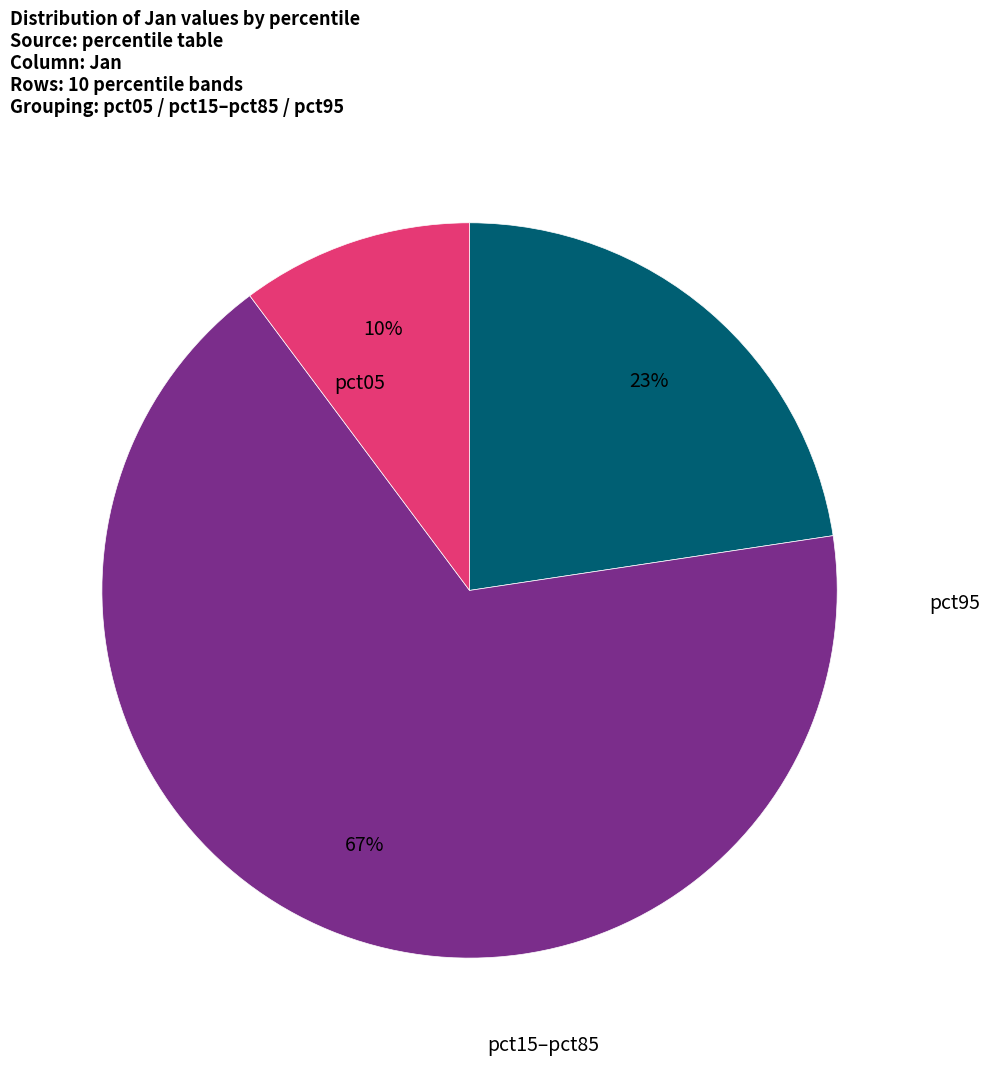

Is there a majority slice in this chart?

Yes